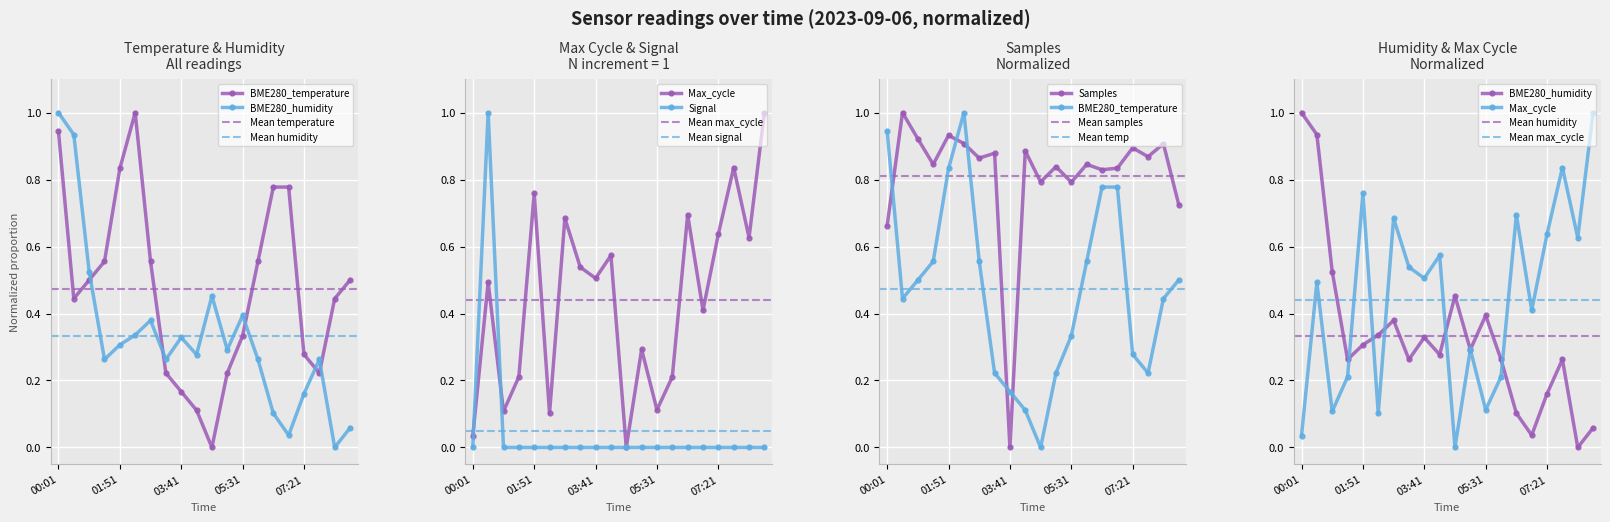

How many lines are shown in the chart?

5